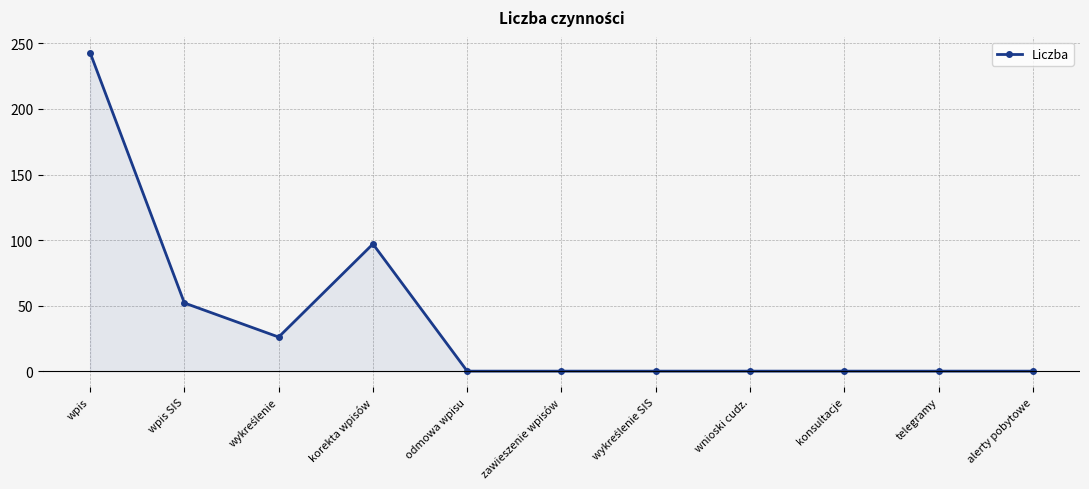

What is the change in value from wpis to odmowa wpisu?

-243